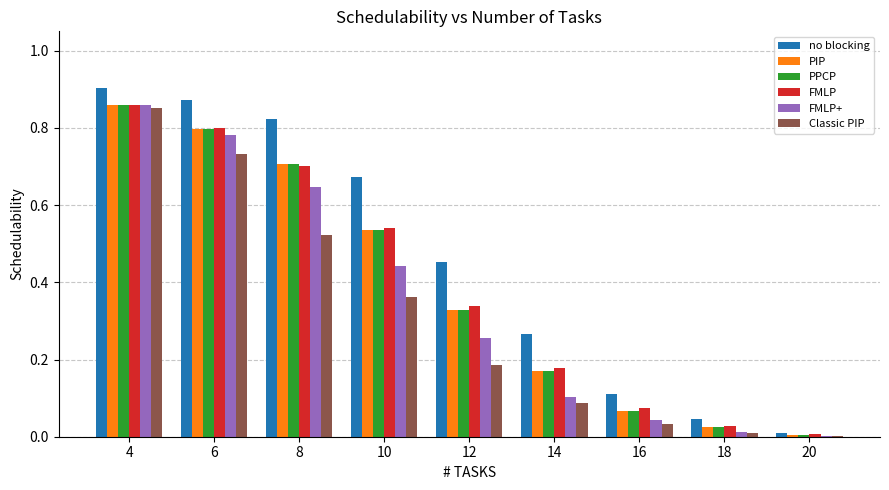

Is the value of FMLP+ at 8 greater than the value of FMLP at 10?

Yes